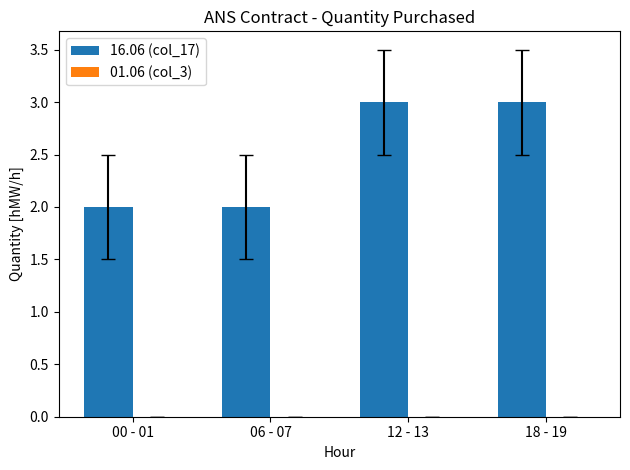

Is it true that the value at 00 - 01 is 3?

False